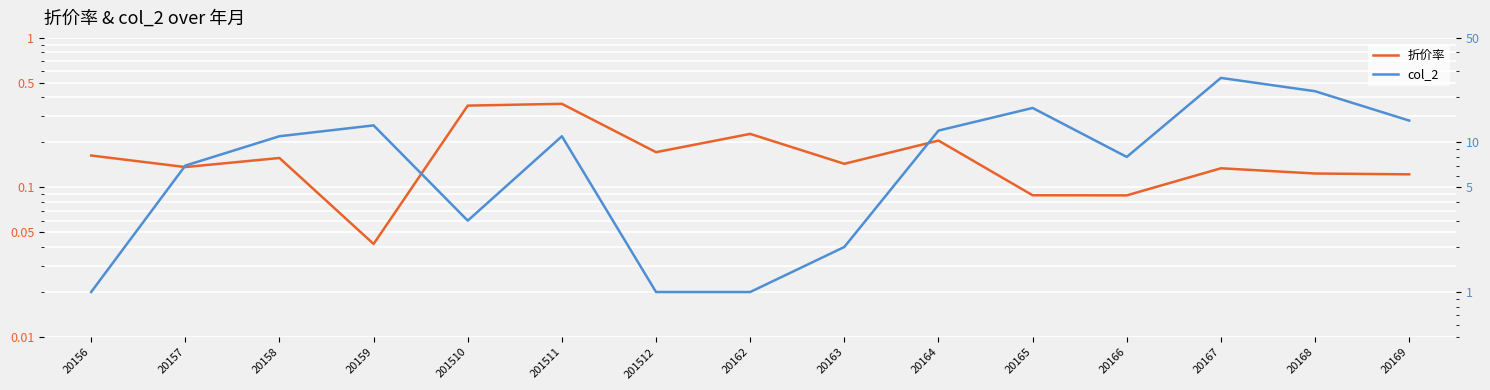

True or false: col_2 and 折价率 cross at least once.

False